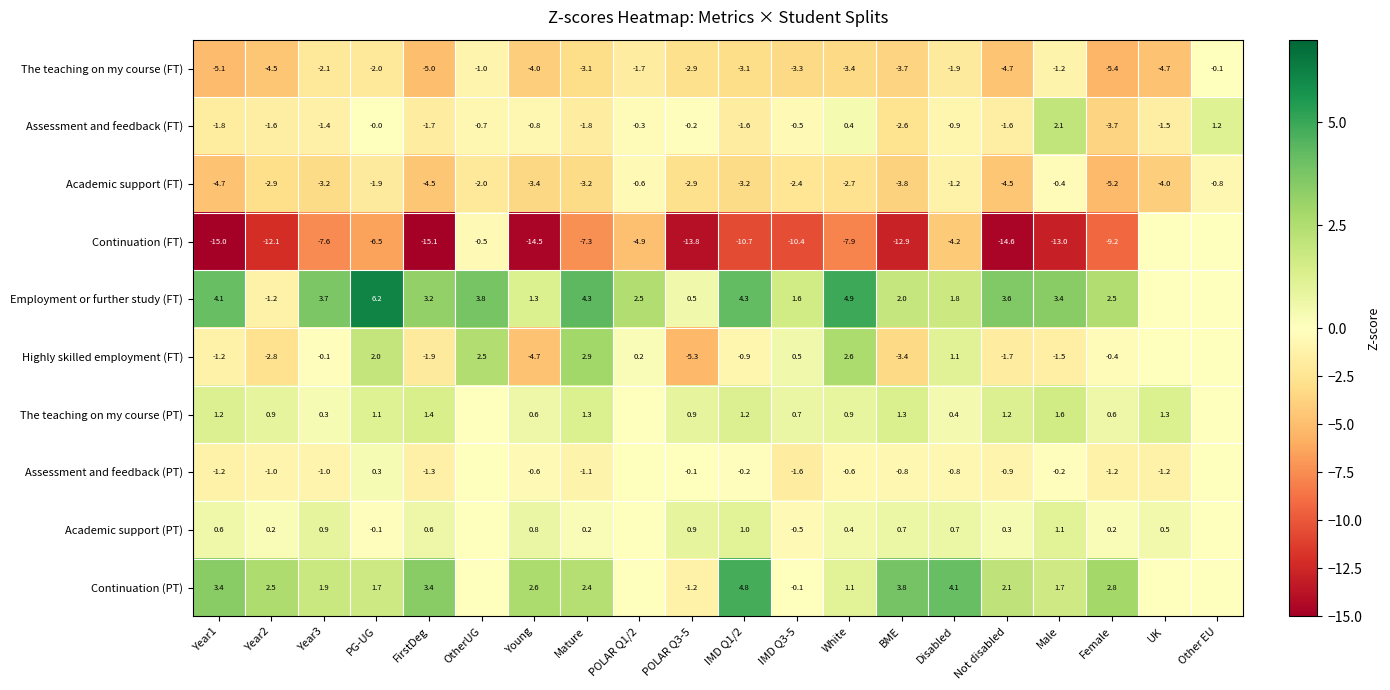

Is it true that Continuation (FT) equals -4.2 at Year3?

False